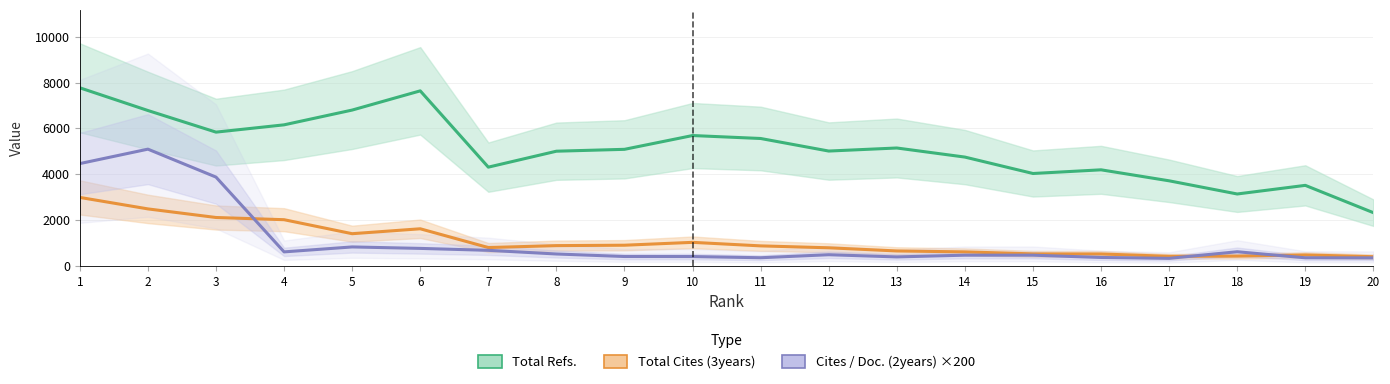

The value of Cites / Doc. (2years) ×200 at 9 is 404.0. True or false?

True